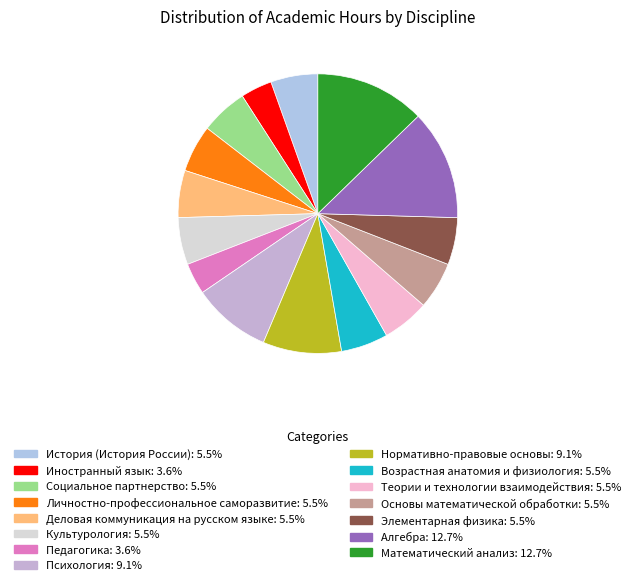

Is there a majority slice in this chart?

No